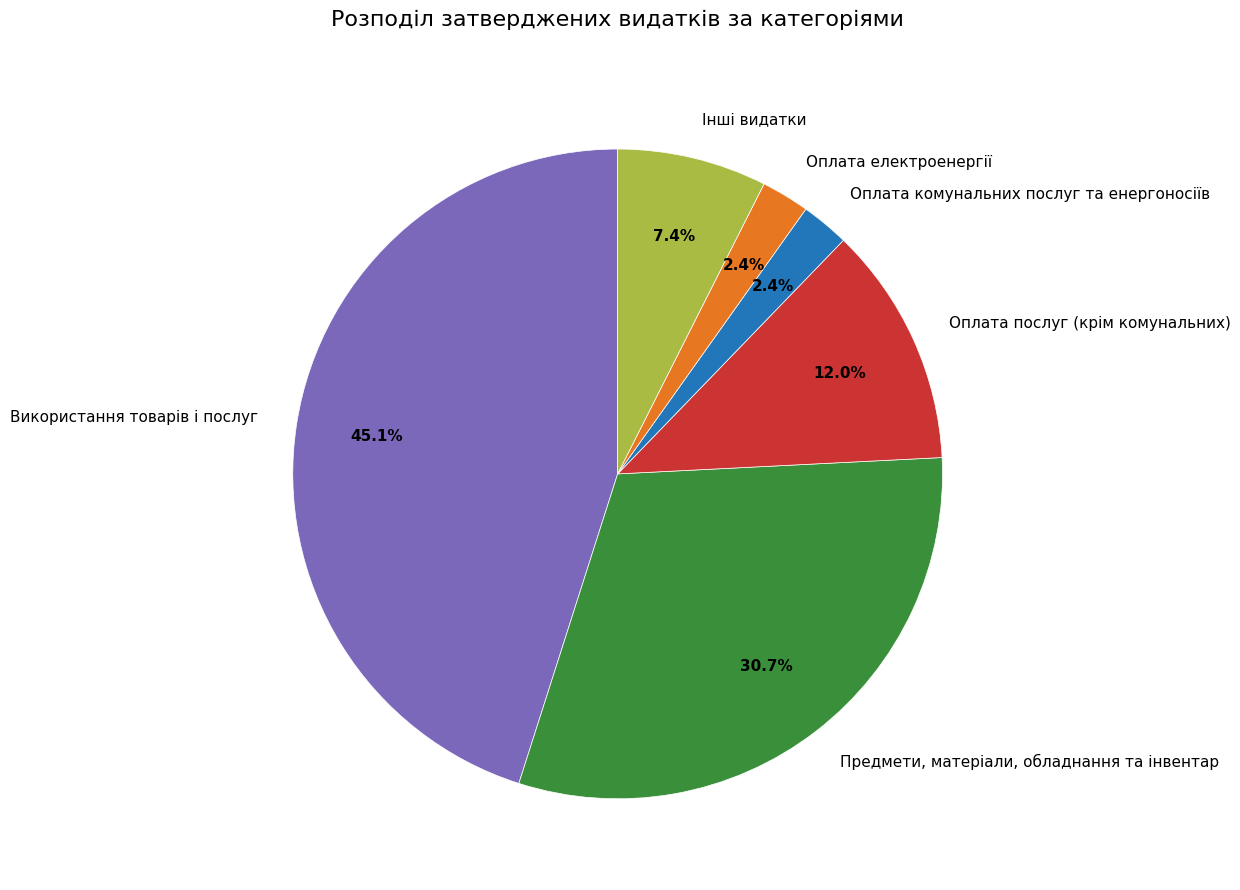

Is it true that Інші видатки is 7% of the pie?

True